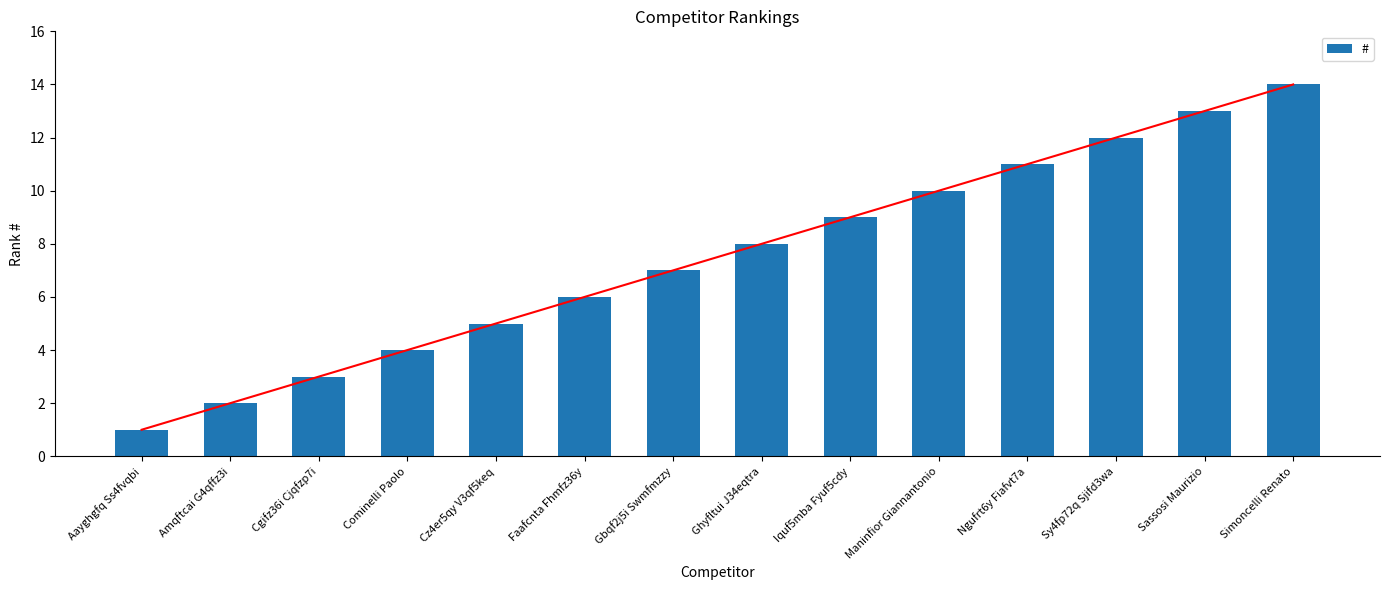

How many bars are there in total?

14